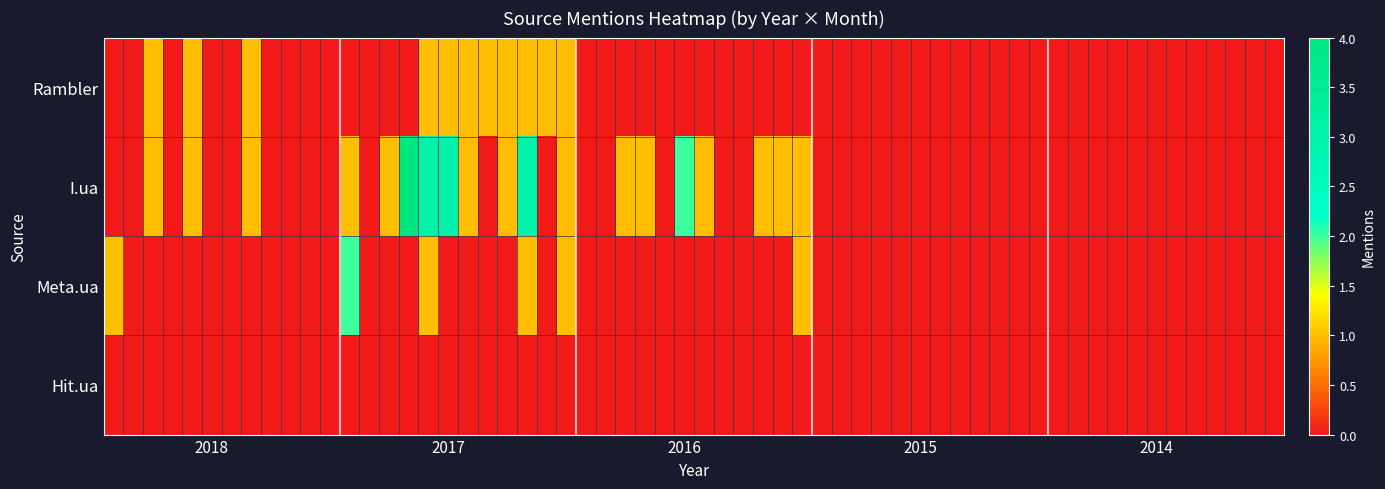

Which series has the largest range (max minus min)?

I.ua